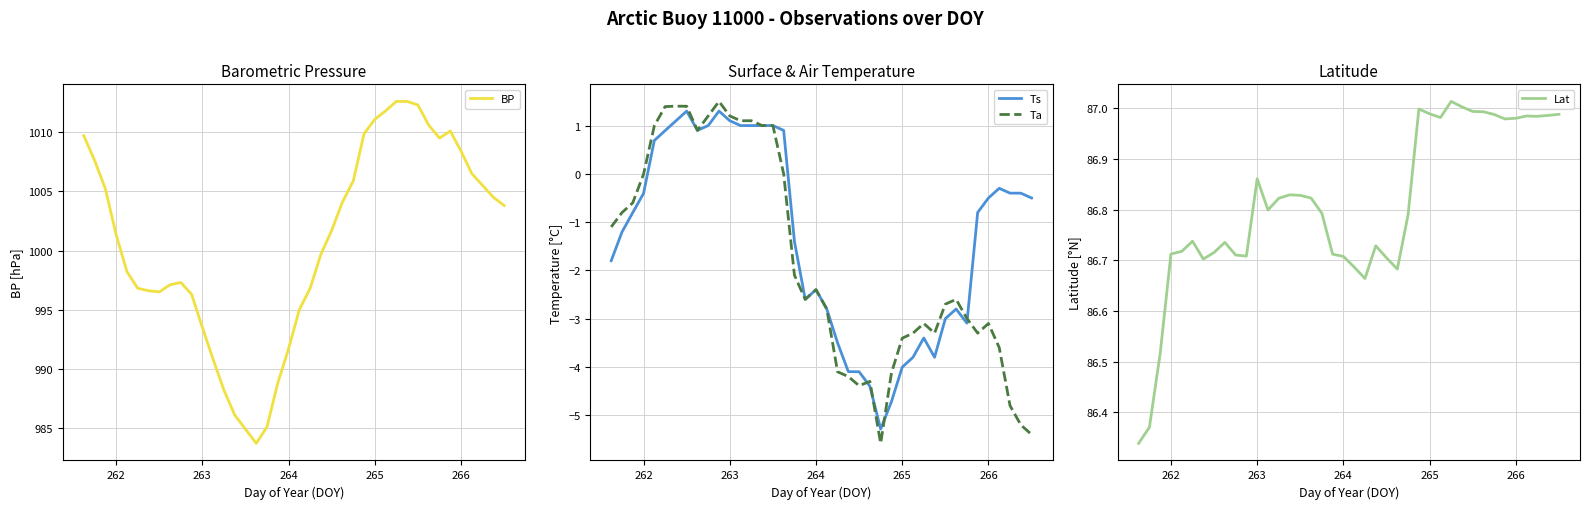

Count the number of data series in this chart.

4